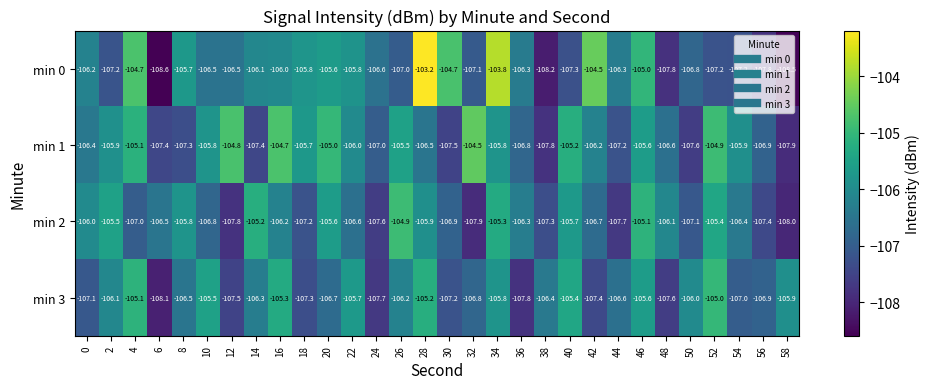

How many series are shown in this chart?

4